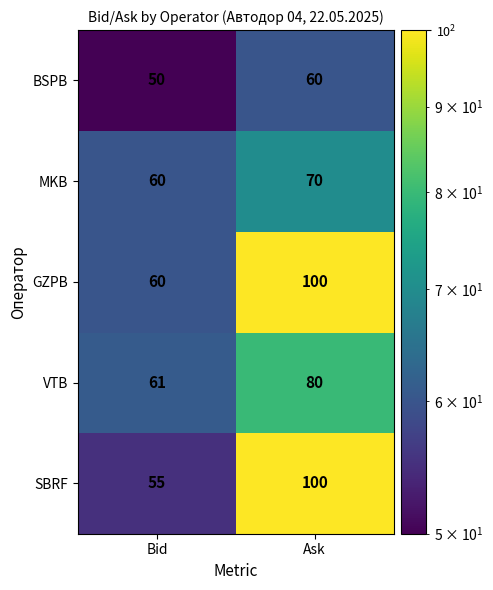

Rank the categories by BSPB value from highest to lowest.

Ask, Bid